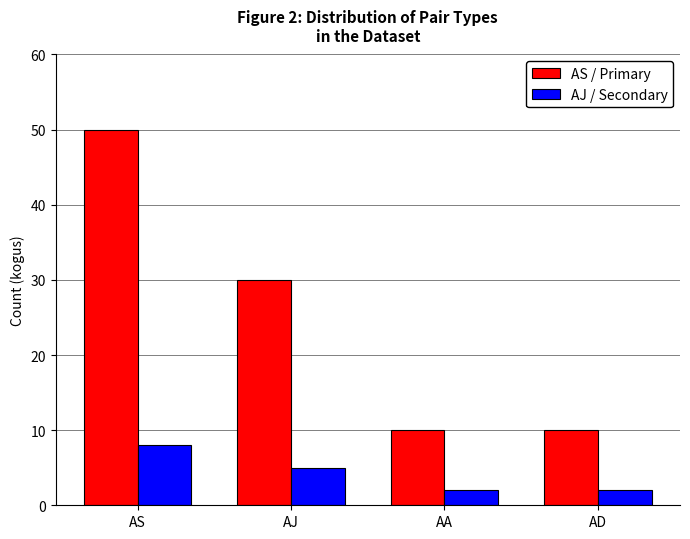

What position from the right is AA?

2